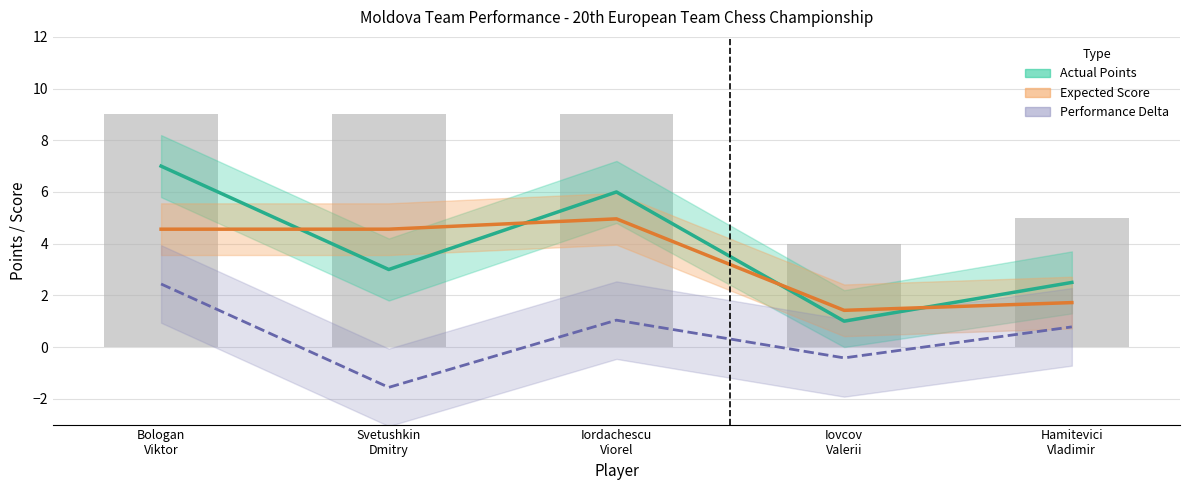

Reading right to left, what are all the values shown in this chart?

Actual Points: 2.5	1.0	6.0	3.0	7.0
Expected Score: 1.7	1.4	5.0	4.6	4.6
Performance Delta (w-we): 0.8	-0.4	1.0	-1.6	2.4